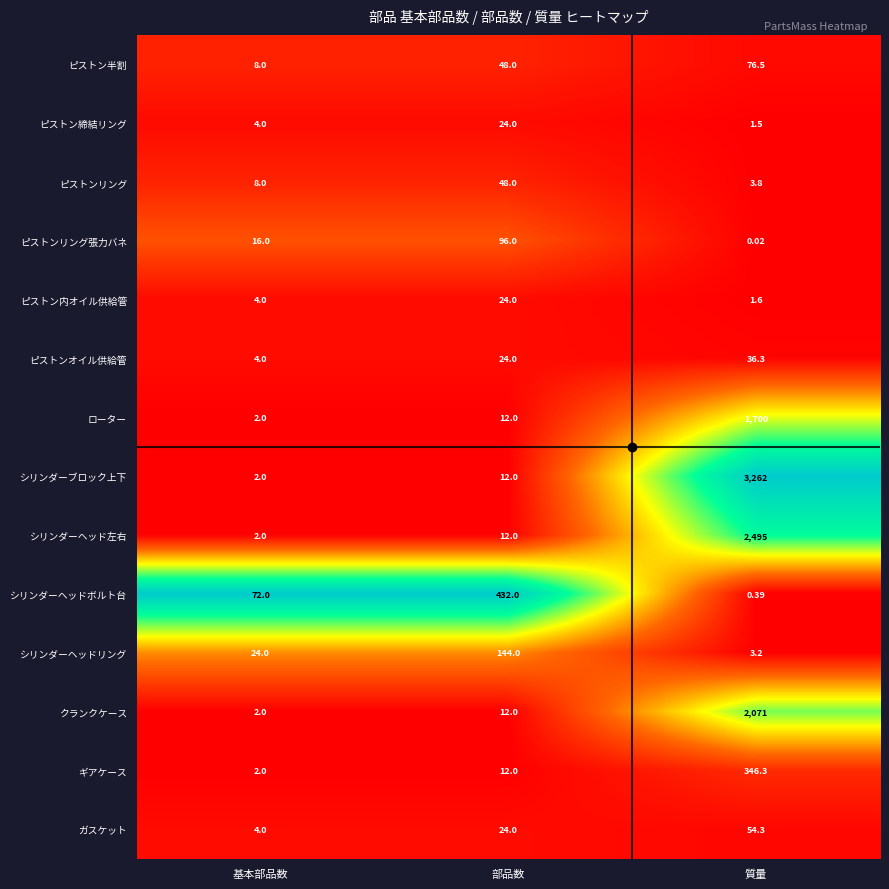

Rank the series at 質量 from lowest to highest value.

ピストンリング張力バネ, シリンダーヘッドボルト台, ピストン締結リング, ピストン内オイル供給管, シリンダーヘッドリング, ピストンリング, ピストンオイル供給管, ガスケット, ピストン半割, ギアケース, ローター, クランクケース, シリンダーヘッド左右, シリンダーブロック上下